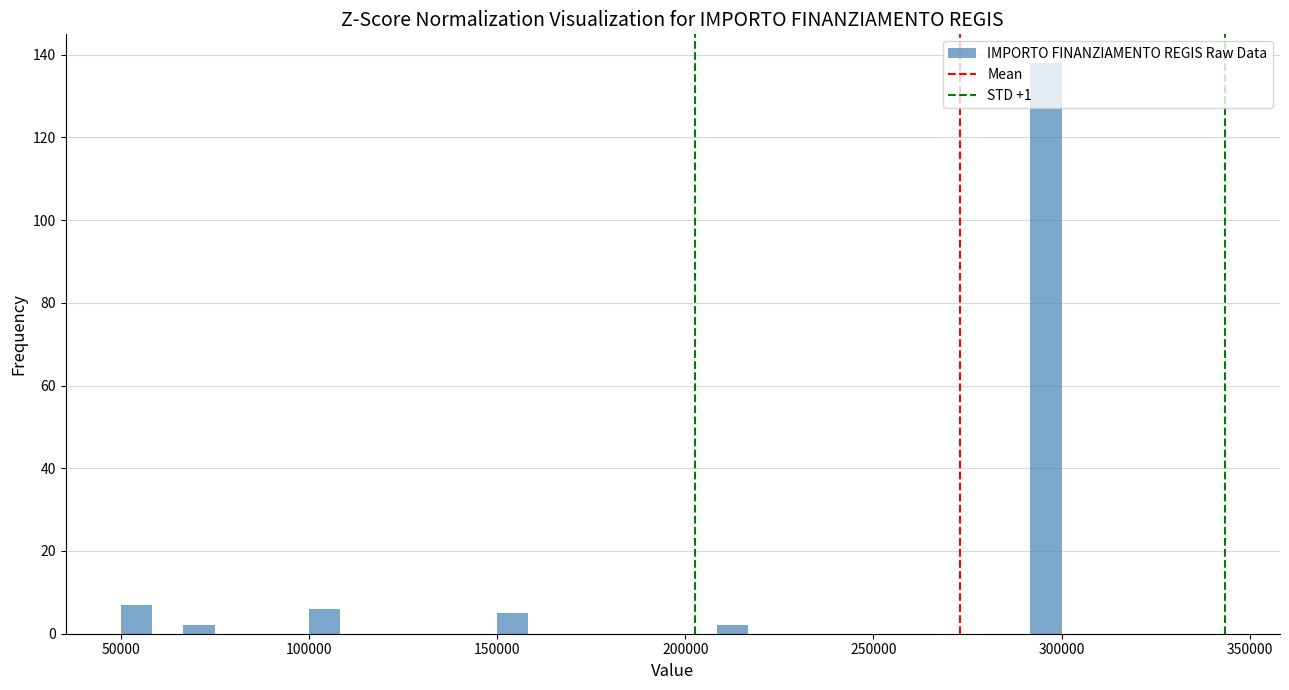

Read against the x-axis, roughly where is the centre of the tallest bar?

295000